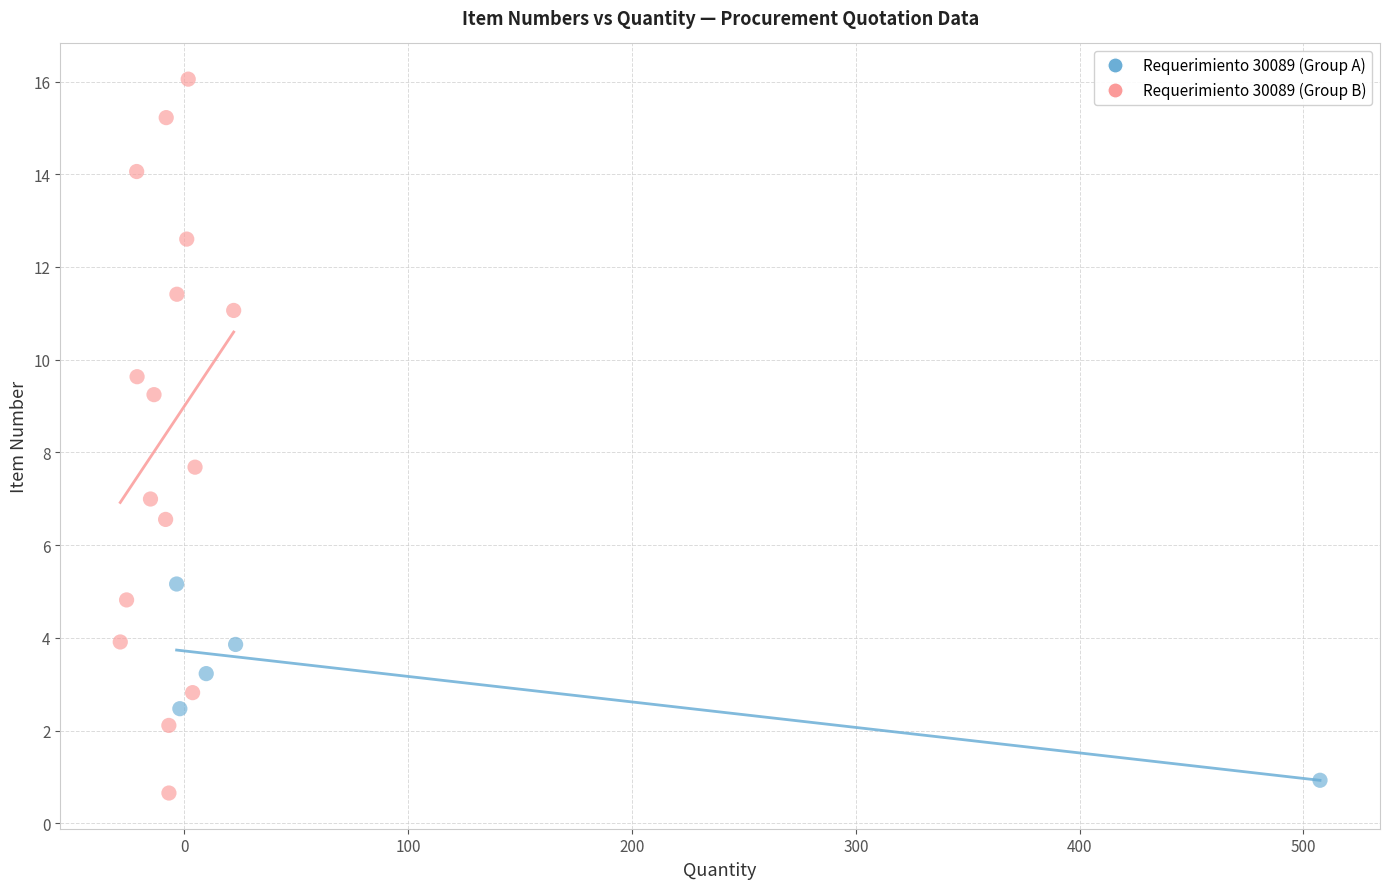

Which series reaches the maximum Y coordinate?

Requerimiento 30089 (Group B)